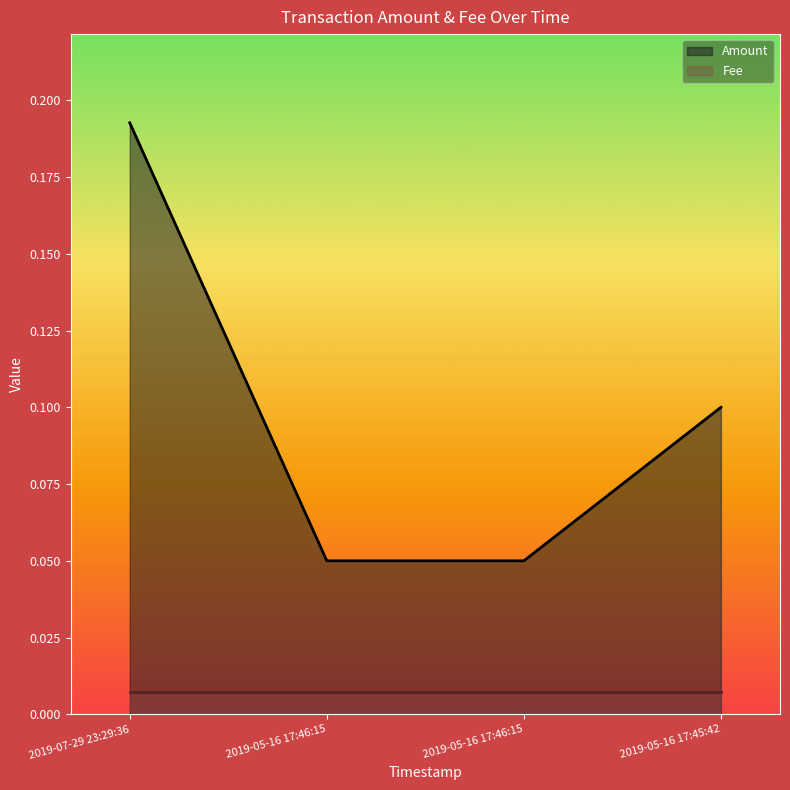

Is the value of Fee at 2019-07-29 23:29:36 greater than the value of Amount at 2019-05-16 17:45:42?

No